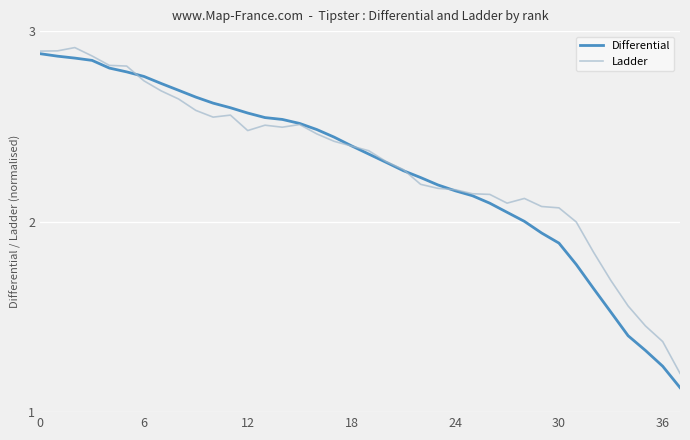

Which series has the largest range (max minus min)?

Differential